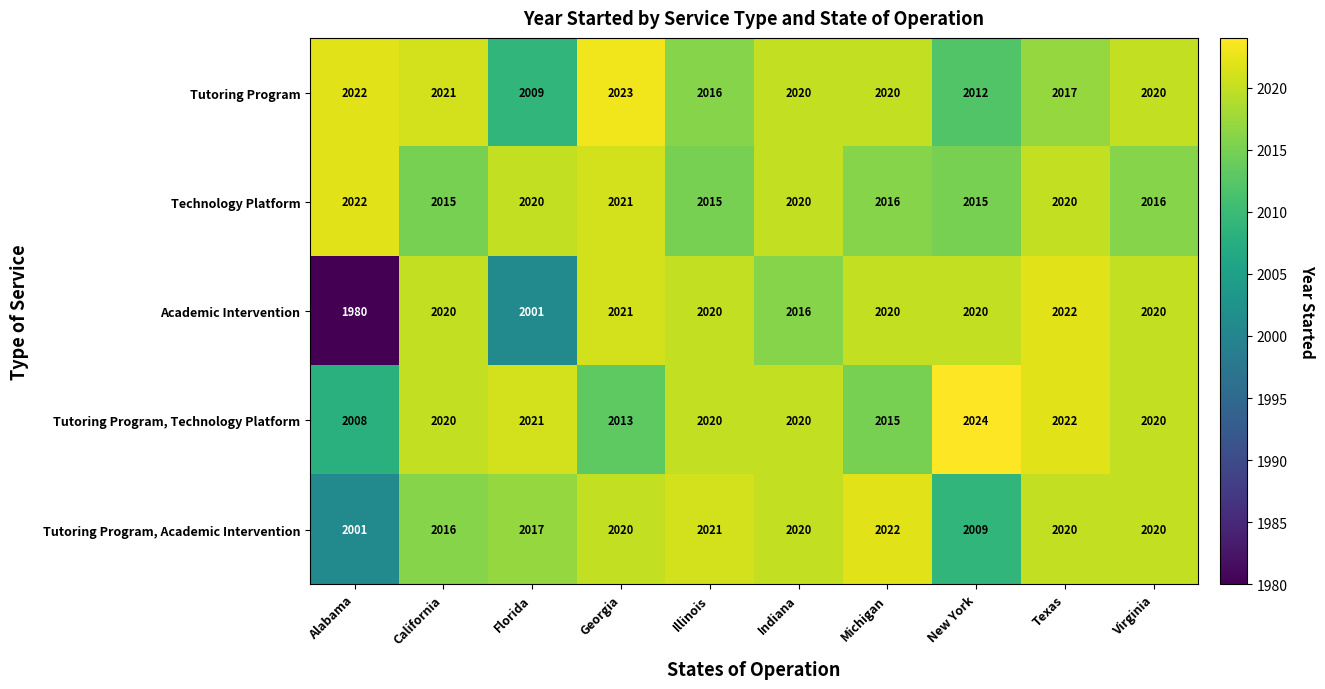

Read the Tutoring Program, Academic Intervention value at Virginia, to the nearest 10.

2020